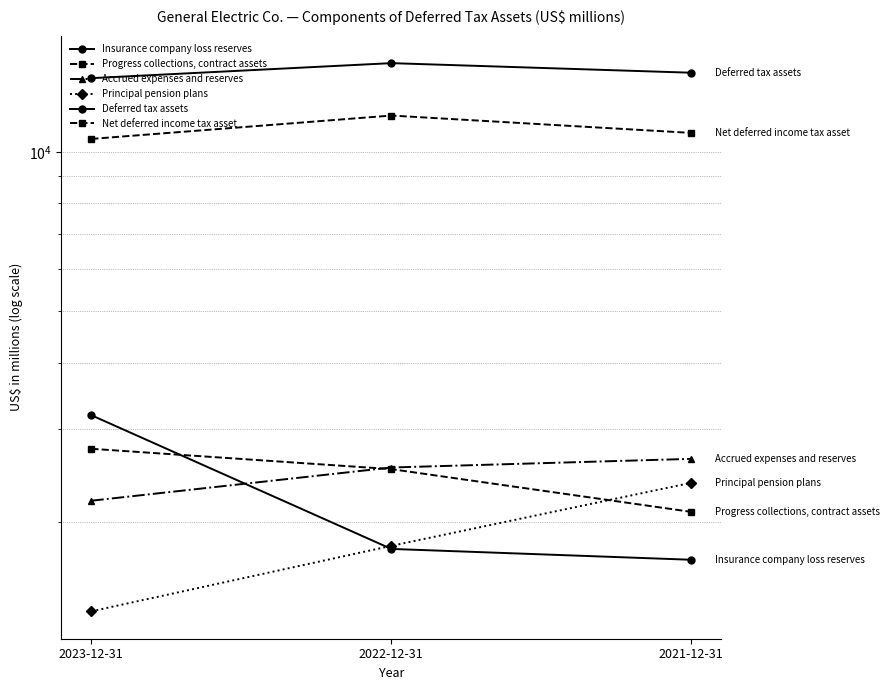

What is the lowest value of the Principal pension plans series?

1359